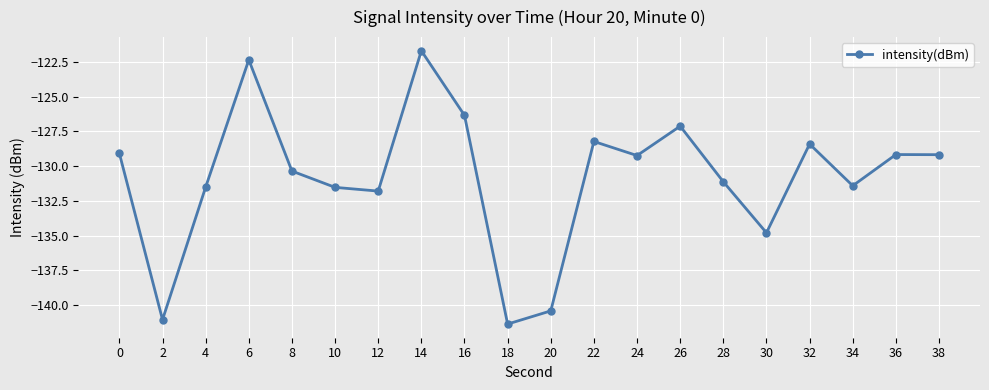

True or false: the data has more than 1 interior local peaks.

True